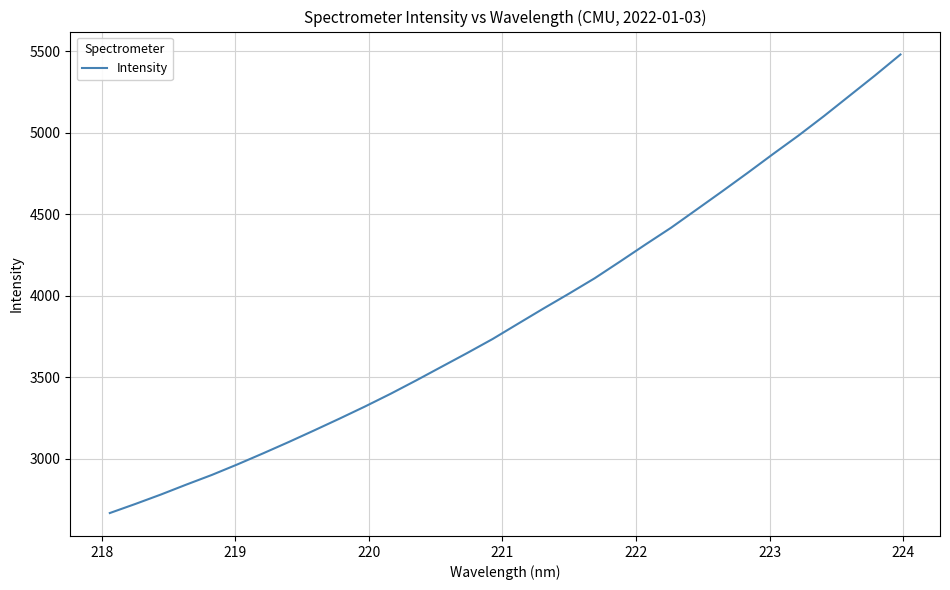

What is the minimum value shown in the chart?

2665.1